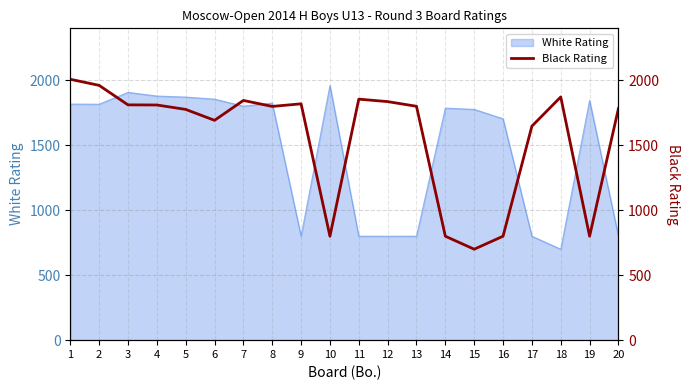

Reading left to right, what are all the values shown in this chart?

1=2008	2=1961	3=1811	4=1810	5=1776	6=1692	7=1845	8=1799	9=1819	10=800	11=1855	12=1836	13=1800	14=800	15=700	16=800	17=1647	18=1872	19=800	20=1783